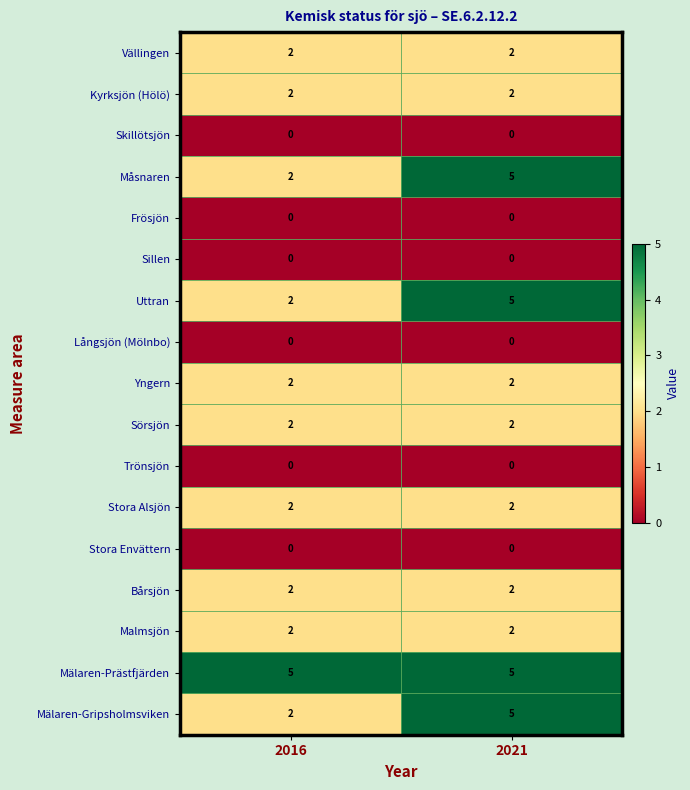

What is the difference between the highest and lowest values at 2021?

5